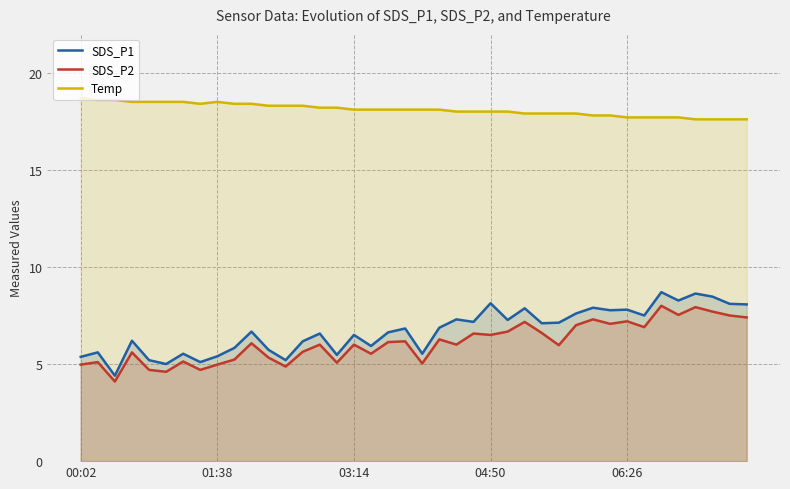

What is the total value across all series at 00:02?

29.0